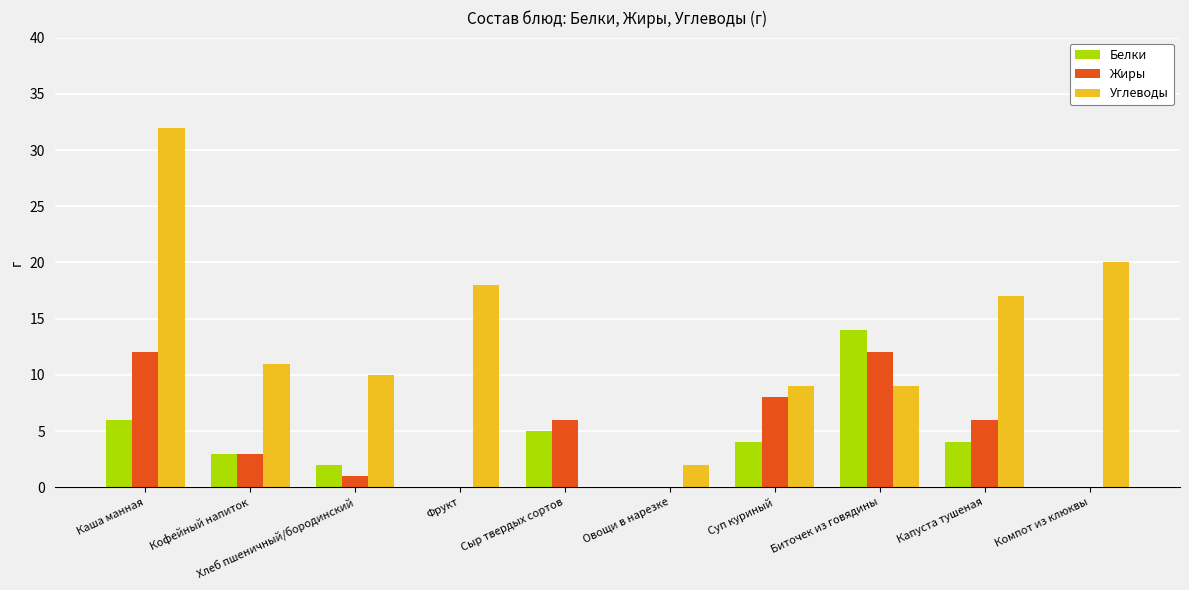

The Углеводы series shows 29 at Фрукт. True or false?

False